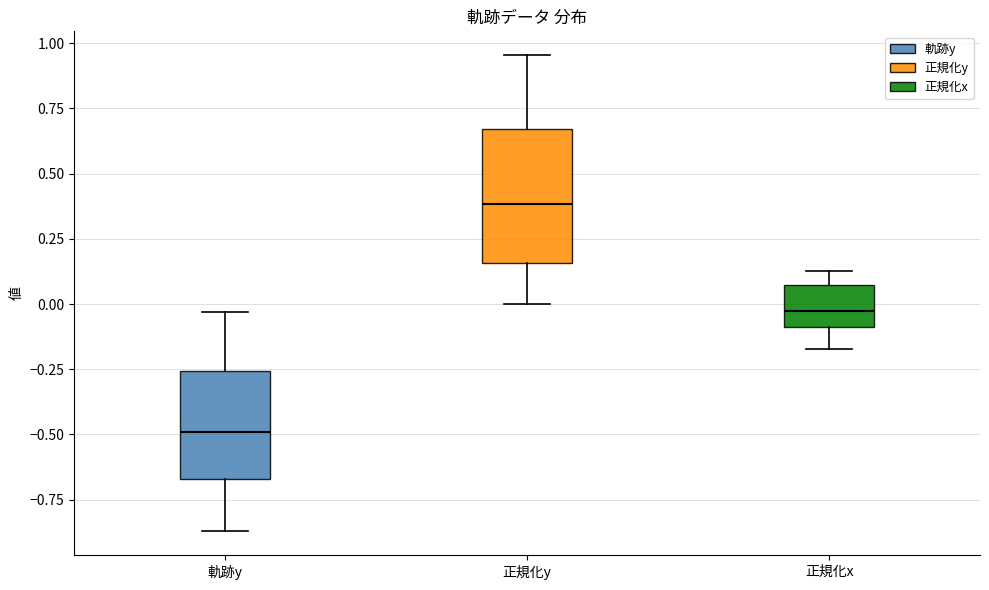

Where does the lower whisker of the box for 軌跡y end on the y-axis? The values are not printed on the chart, so give them approximately, as read against the axis.

-0.85